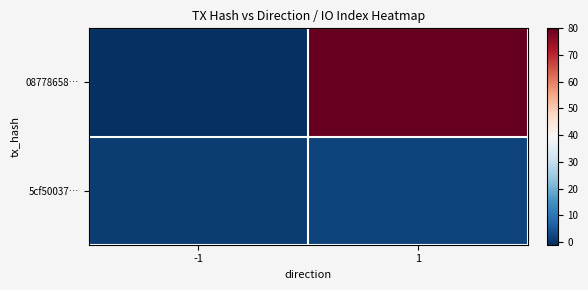

Which has a higher value, 1 or -1?

1